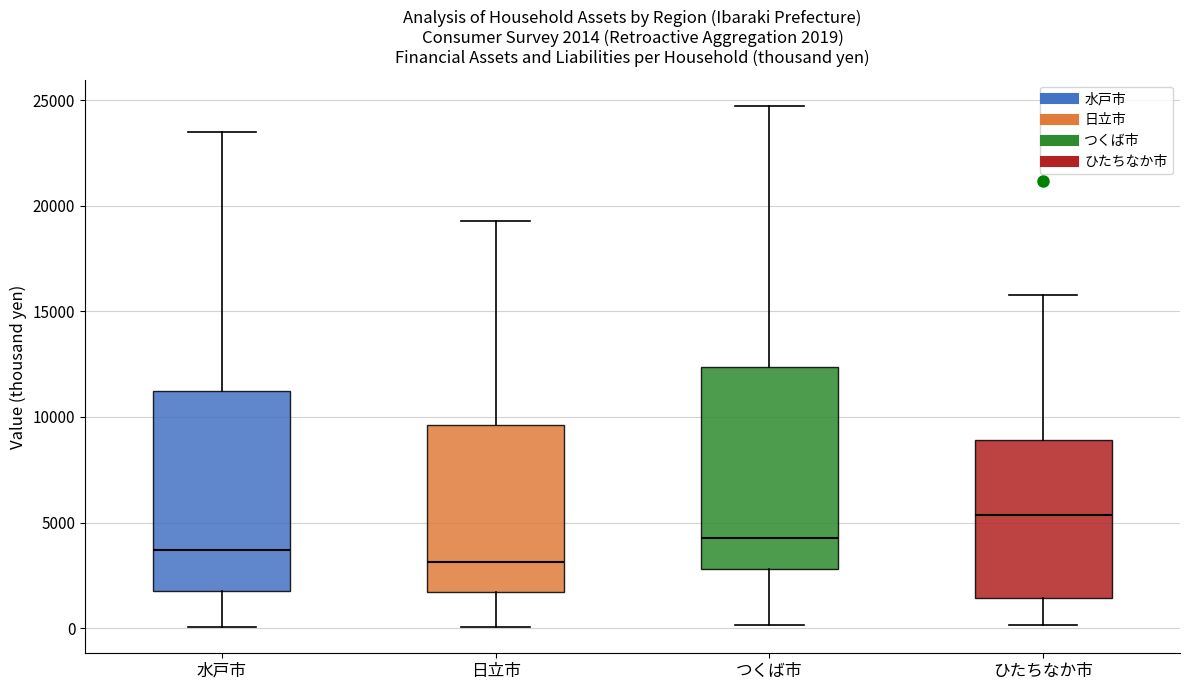

Which box's median line is the lowest?

日立市